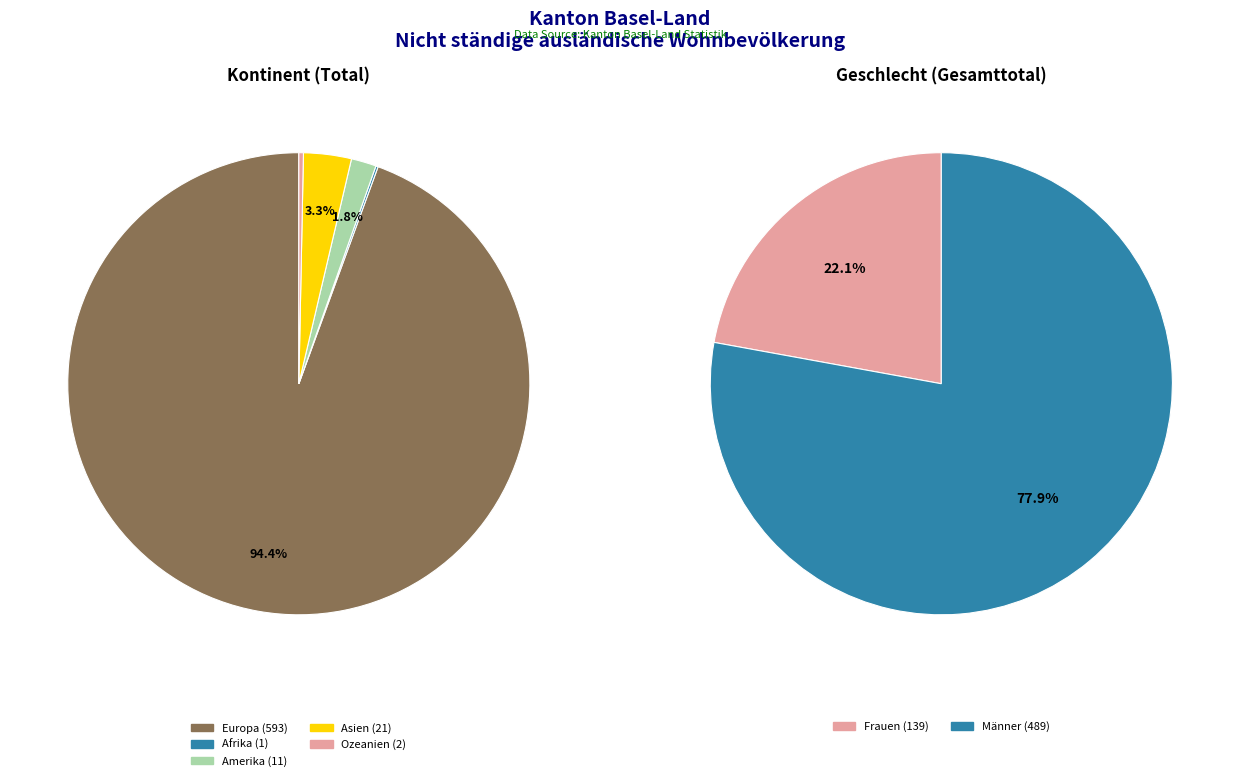

What is the change in value from Europa to Ozeanien?

-591